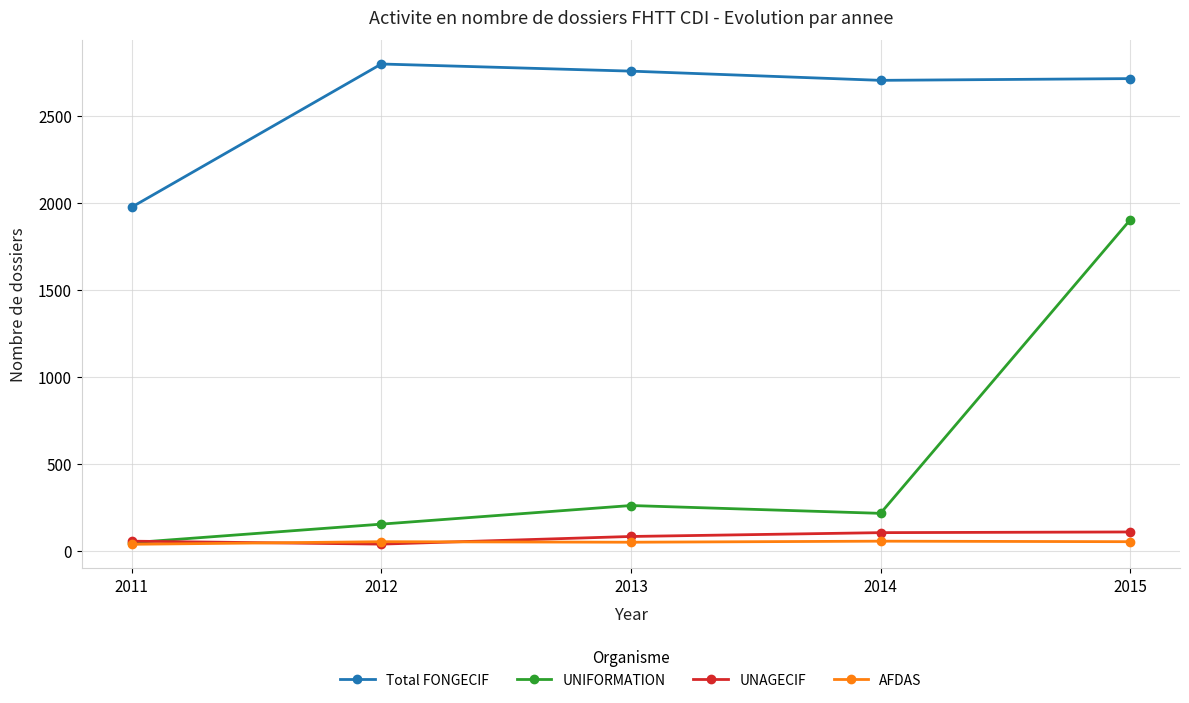

How many AFDAS values are between 48 and 51?

3